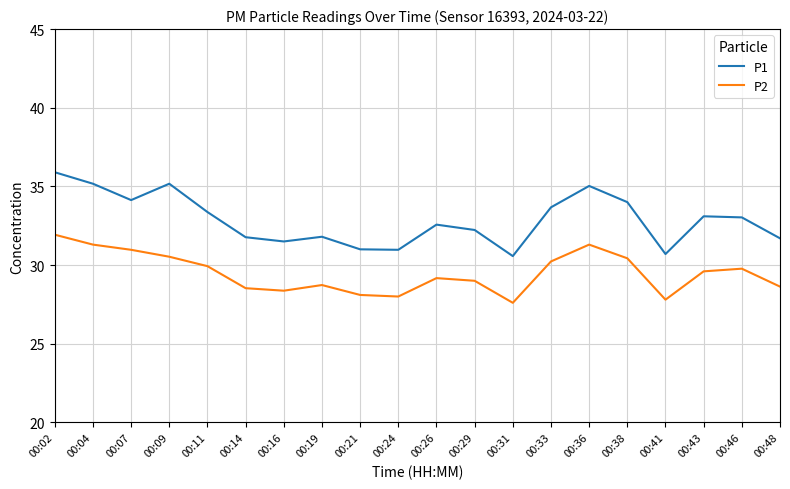

At which label does P1 first exceed 33?

00:02